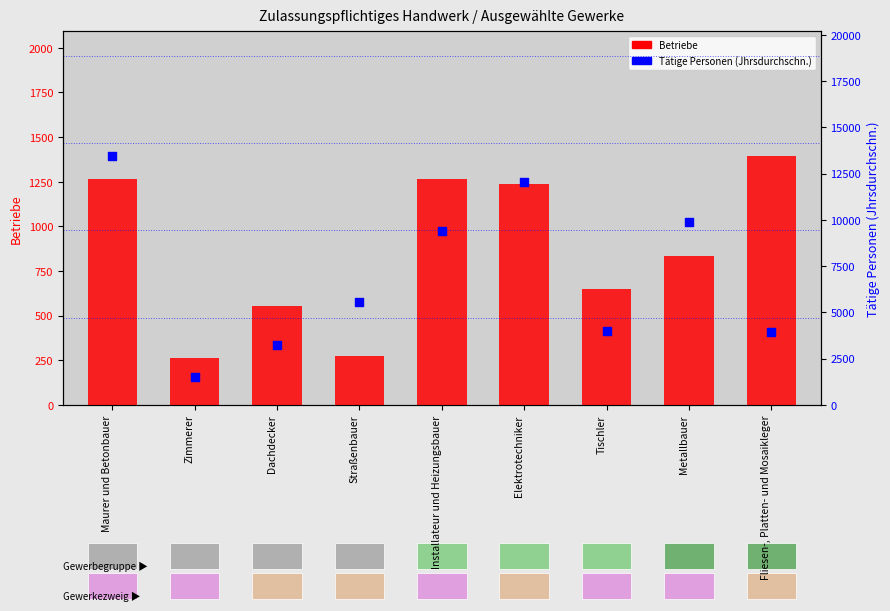

Which series has the largest Y range (max minus min)?

Tätige Personen (Jhrsdurchschn.)